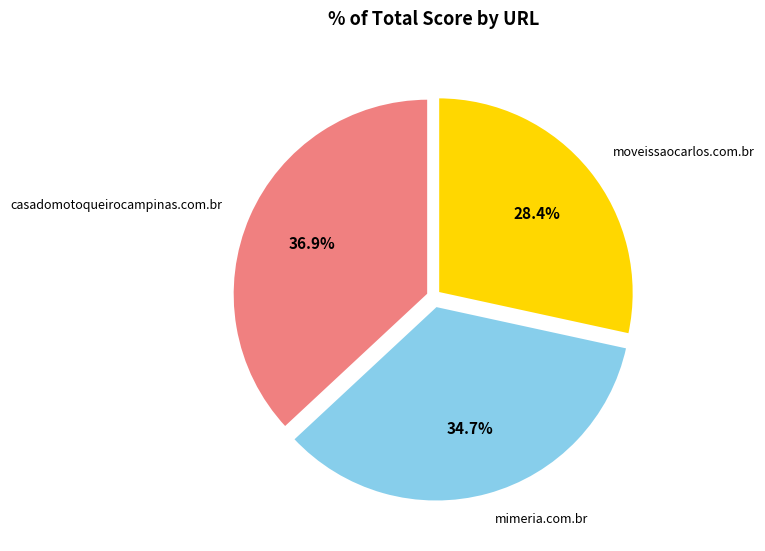

Is there any slice that represents more than half of the pie?

No